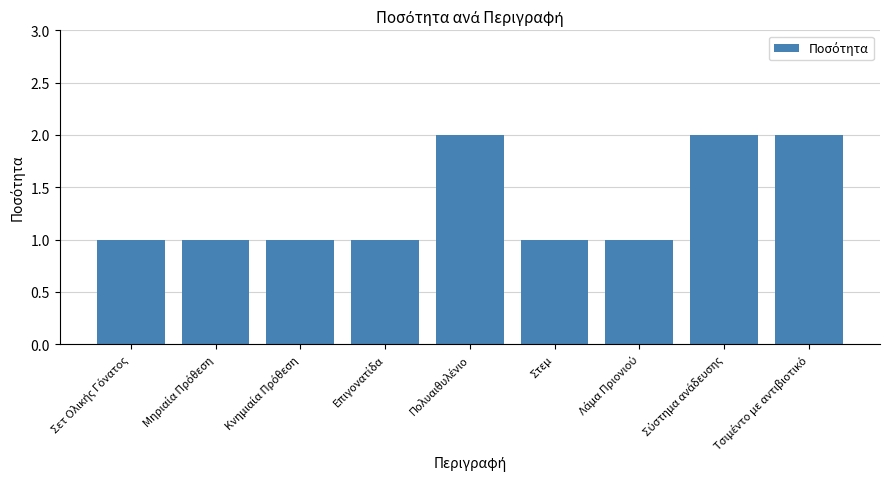

Reading left to right, what are all the values shown in this chart?

1	1	1	1	2	1	1	2	2